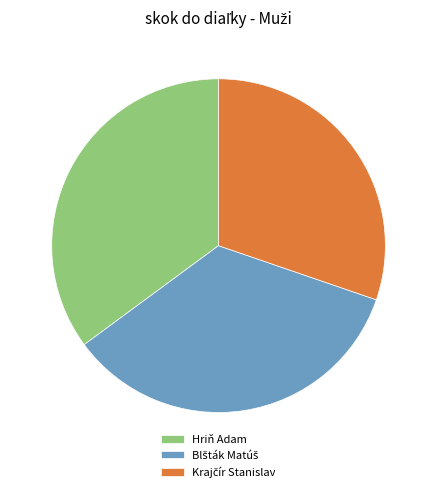

Is there a majority slice in this chart?

No